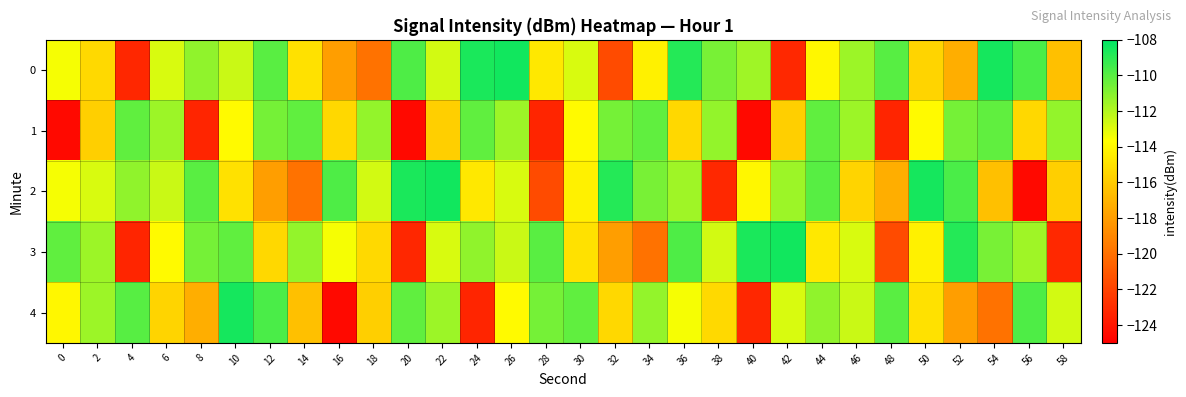

Which label corresponds to the largest value in the chart?

26